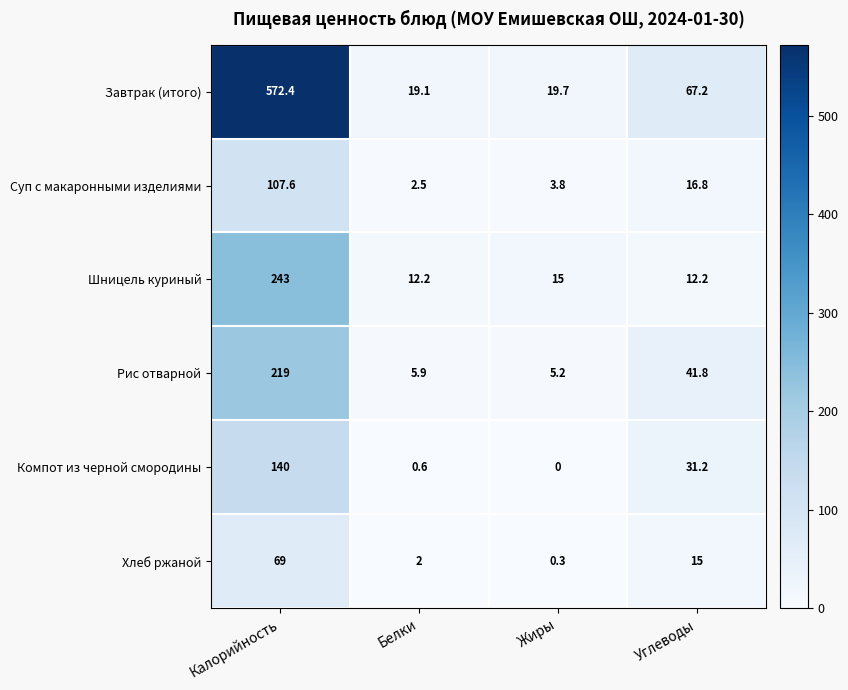

Where does the Завтрак (итого) series first go above 67?

Калорийность